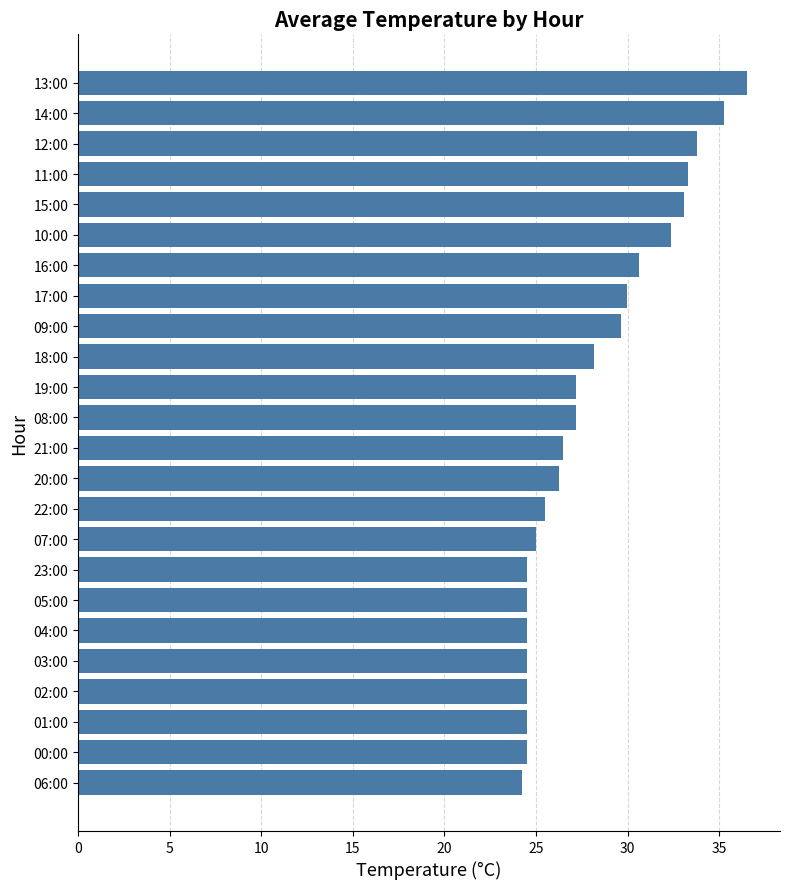

How many data points are less than 27?

12